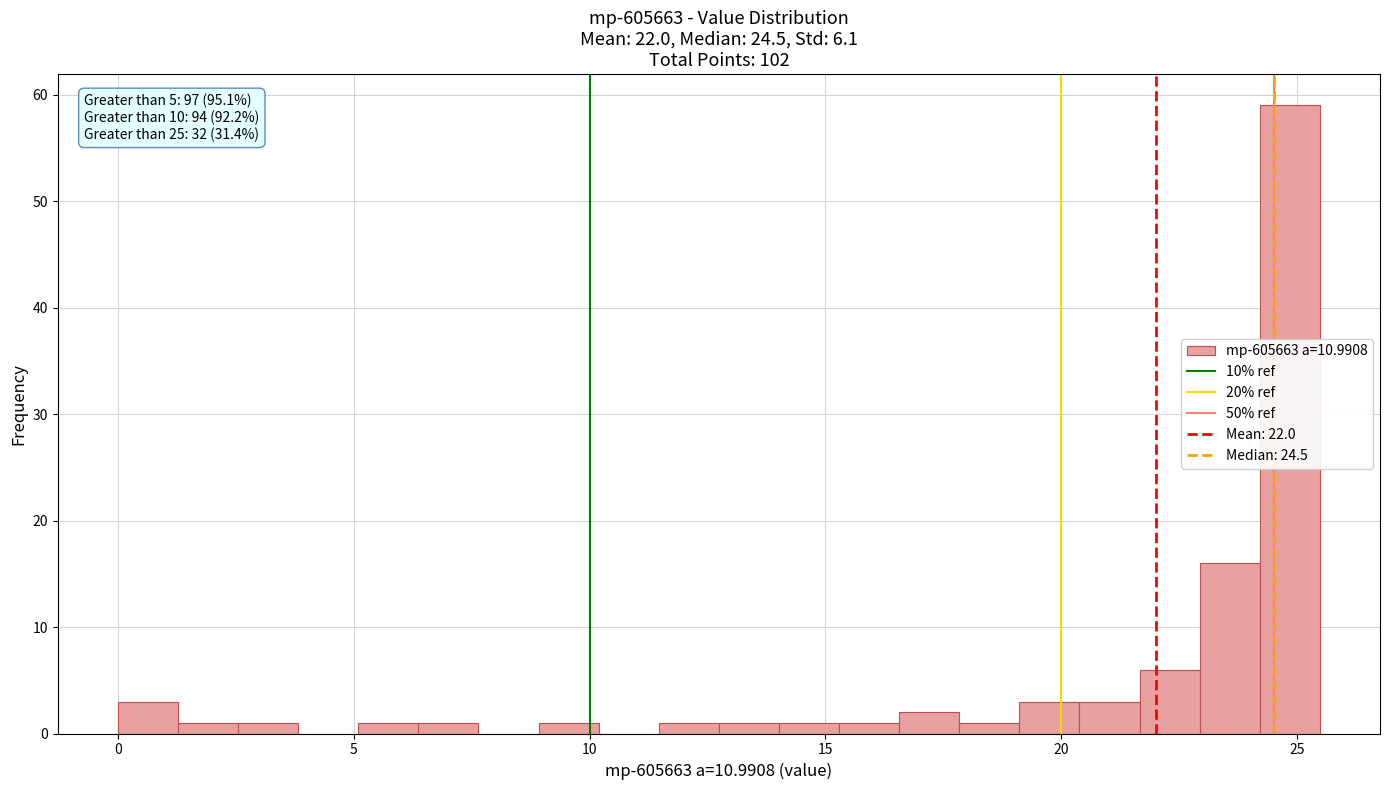

Around what value on the x-axis is the tallest bar? Give the approximate position of its centre, as read against the axis.

25.0